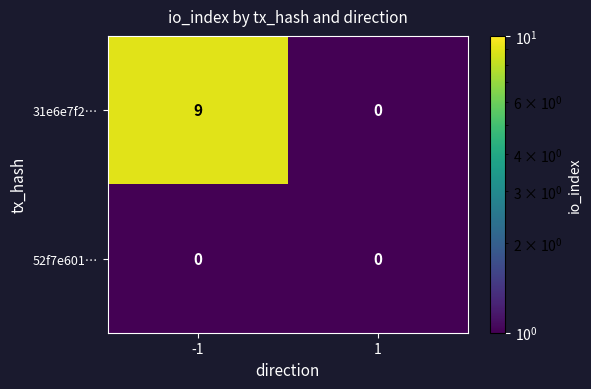

What is the greatest value displayed?

9